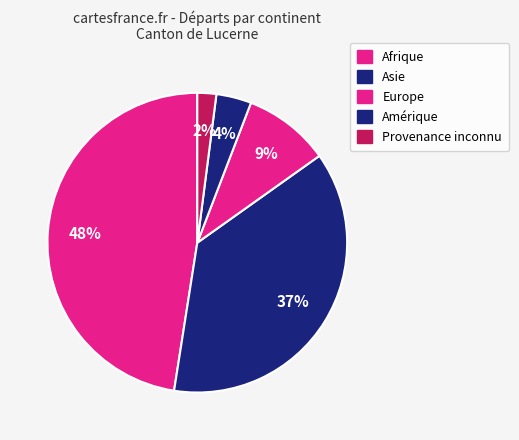

Which slice is the smallest?

Provenance inconnu